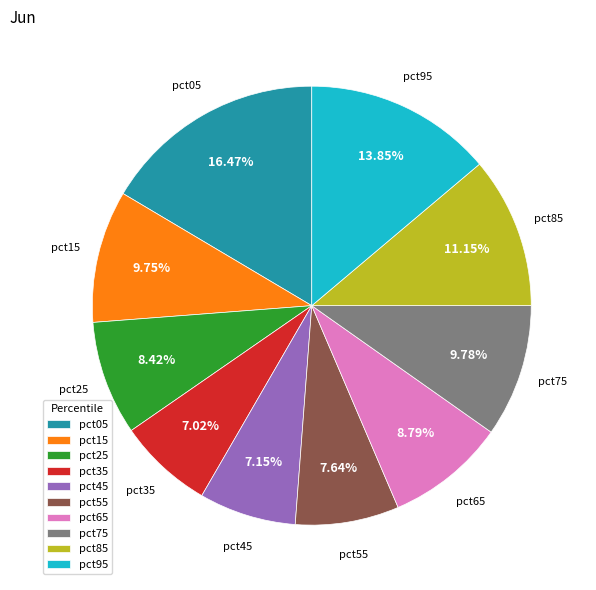

Approximately how many times larger is the value at pct75 compared to pct85?

0.9